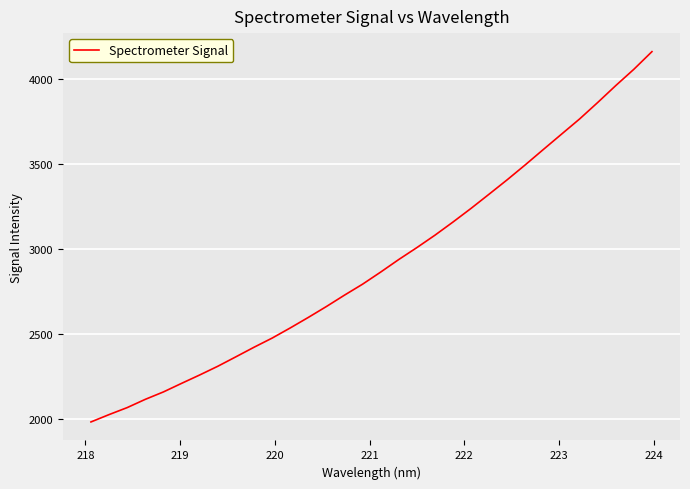

What is the difference between the maximum and minimum values?

2180.3